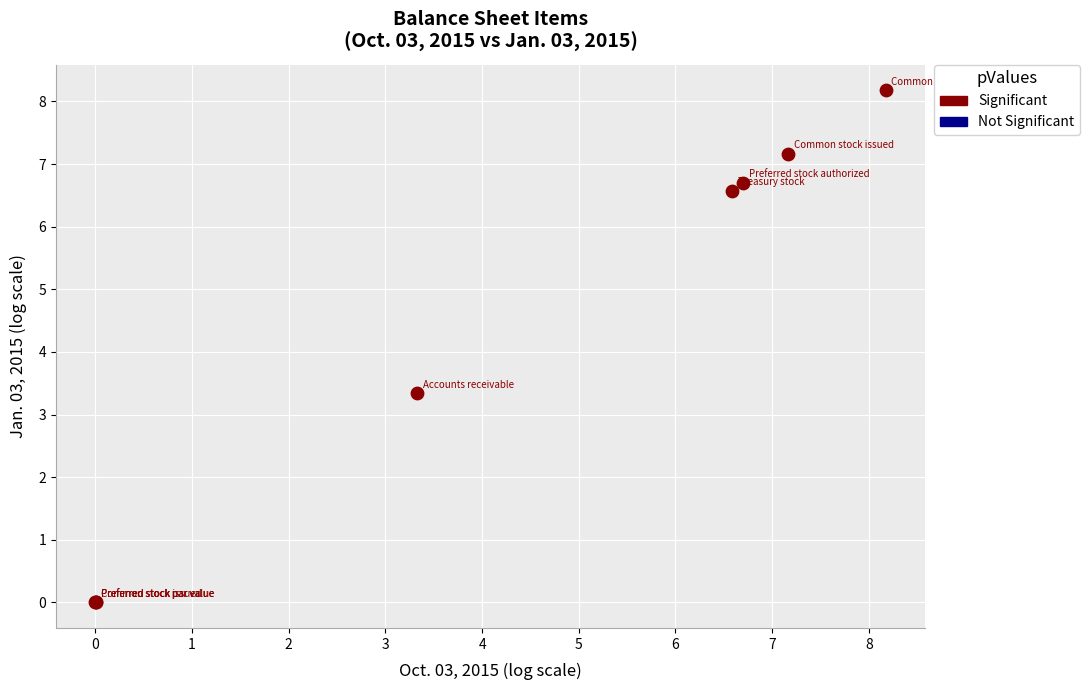

What Y value in the scatter plot is closest to 4?

3.3